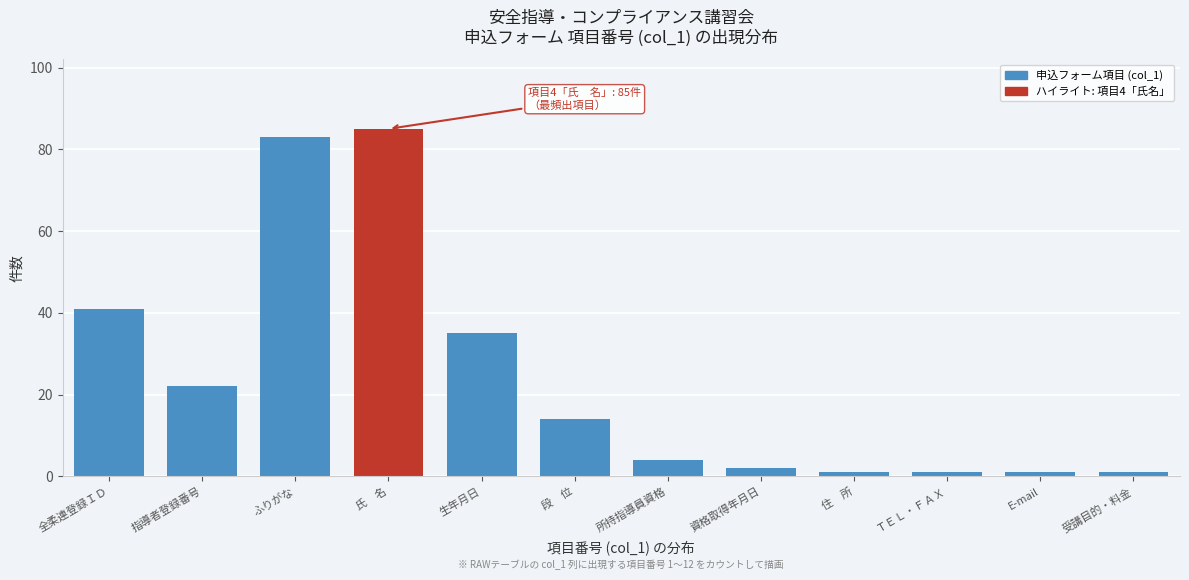

Reading right to left, list all the values displayed in this chart.

1	1	1	1	2	4	14	35	85	83	22	41